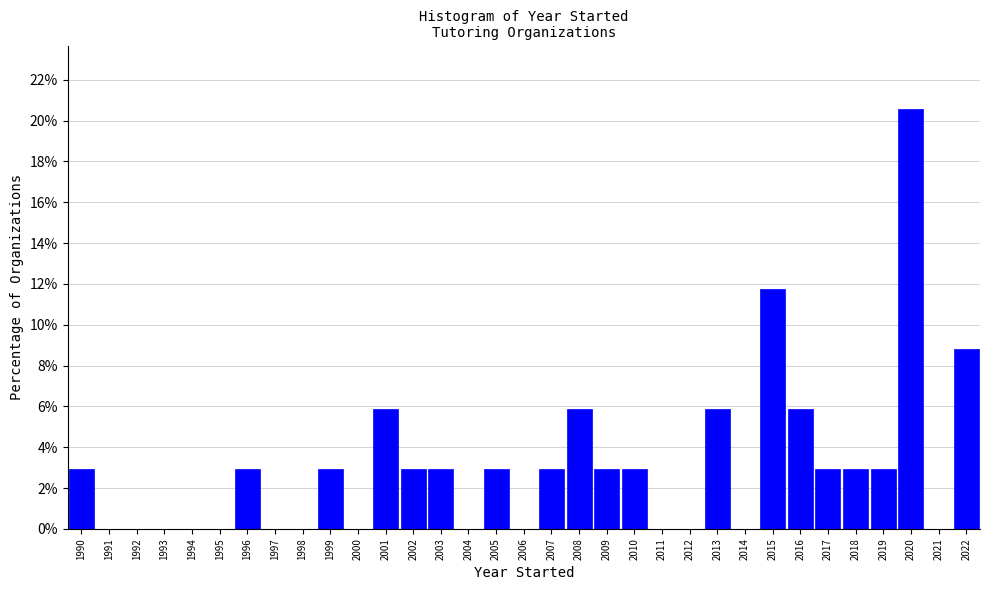

Which label corresponds to the largest value in the chart?

2020